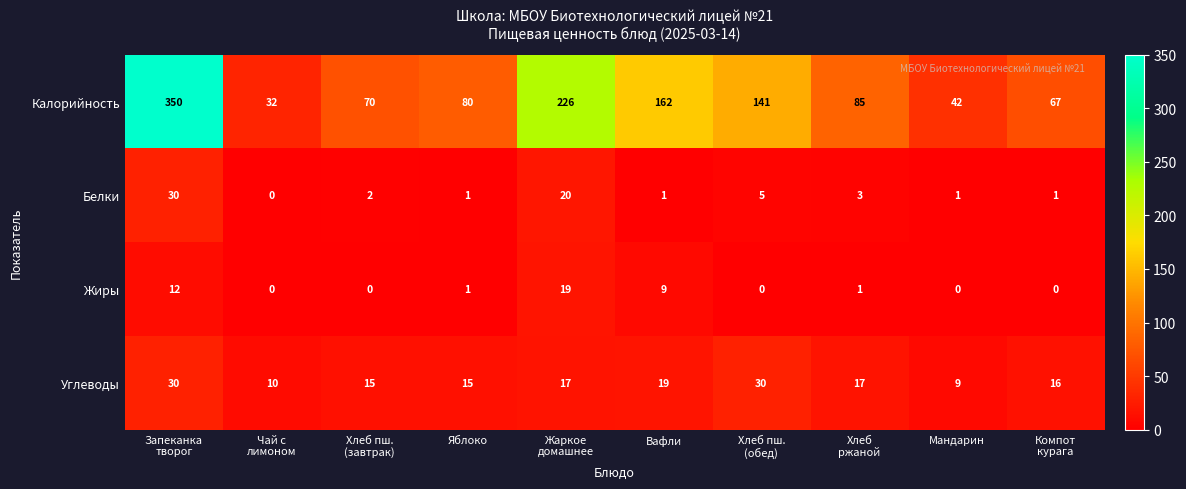

At which category is the sum across all series the highest?

Запеканка
творог